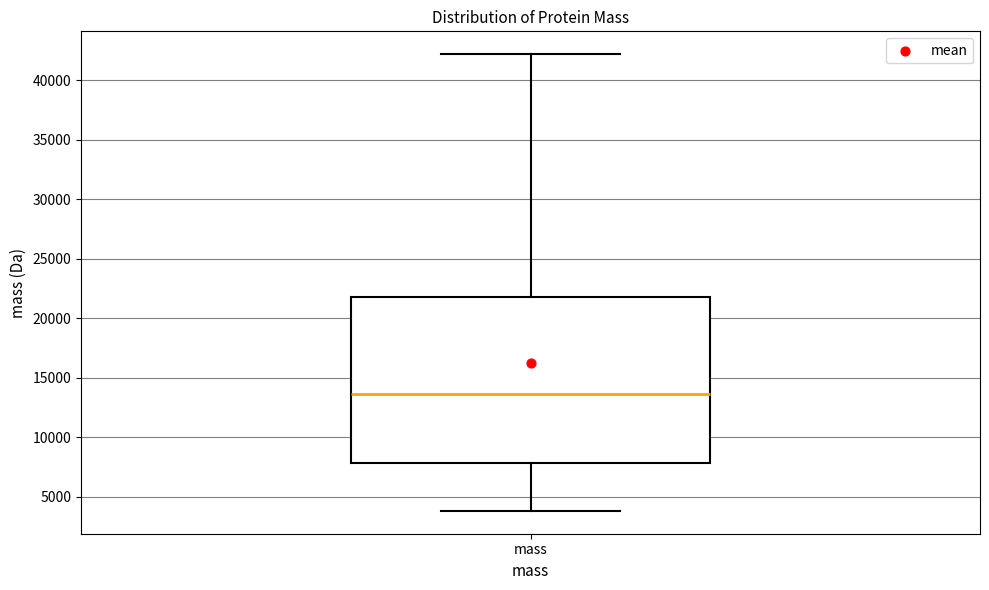

Where does the upper whisker of the box for mass end on the y-axis? The values are not printed on the chart, so give them approximately, as read against the axis.

42000